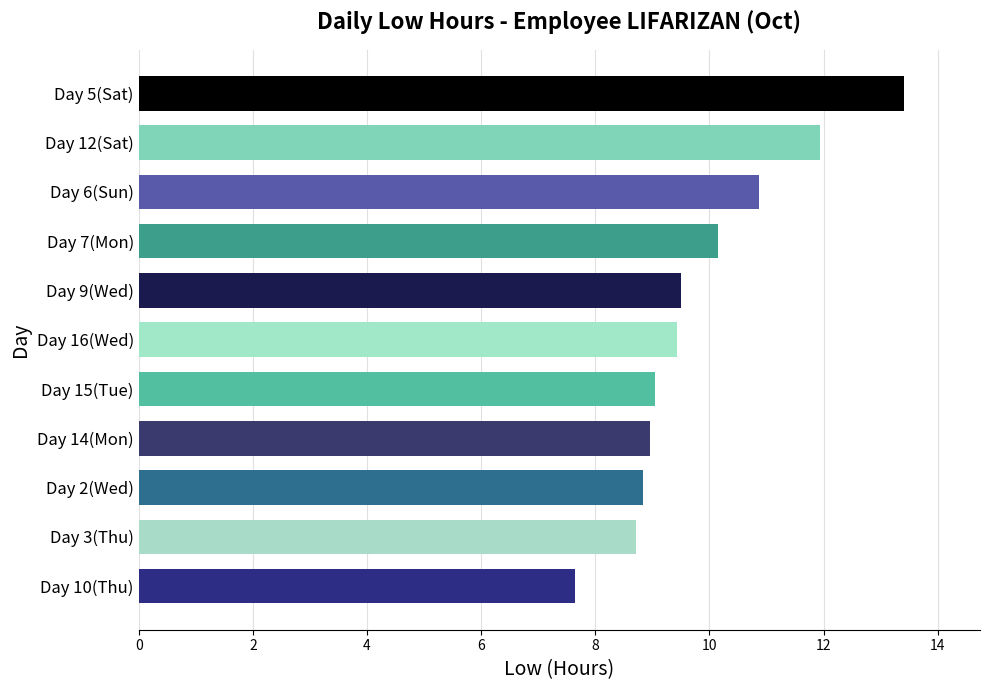

What is the ratio of the value at Day 12(Sat) to the value at Day 14(Mon)?

1.3